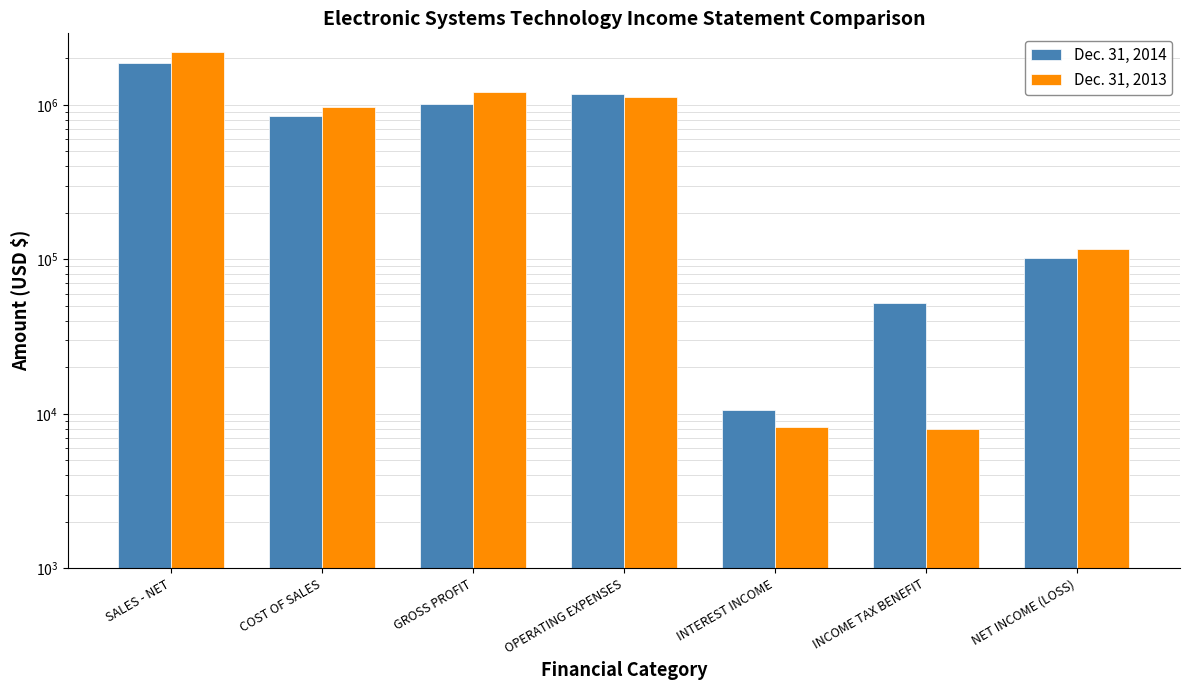

At how many categories does at least one series exceed 1779222?

1